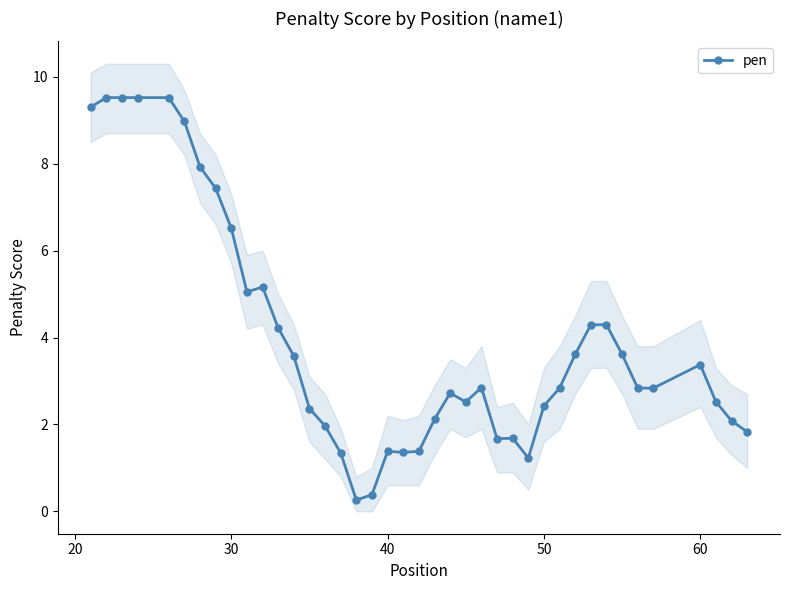

True or false: pen has more than 2 interior local peaks.

True